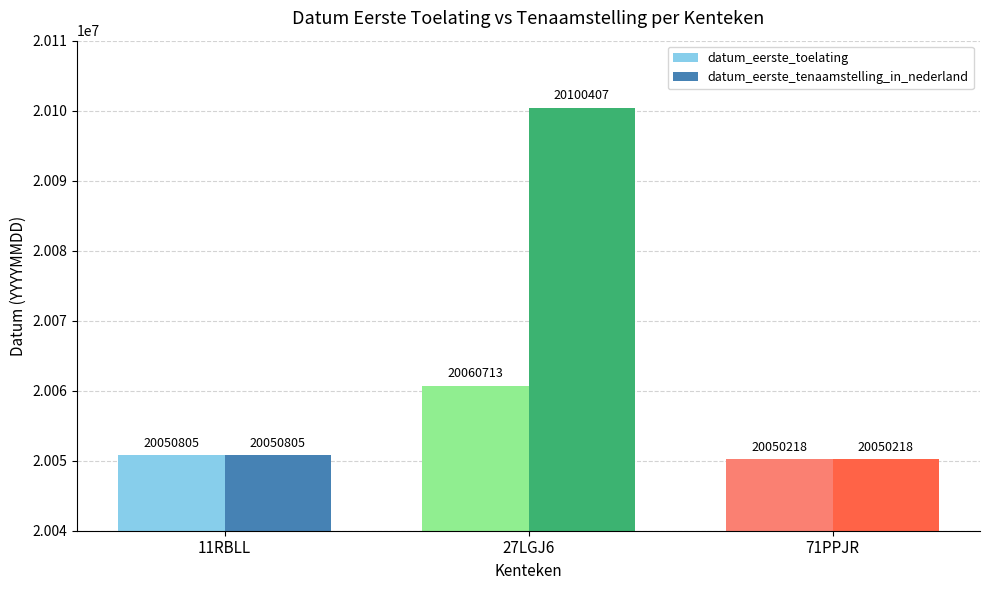

The datum_eerste_tenaamstelling_in_nederland series shows 31643846 at 27LGJ6. True or false?

False